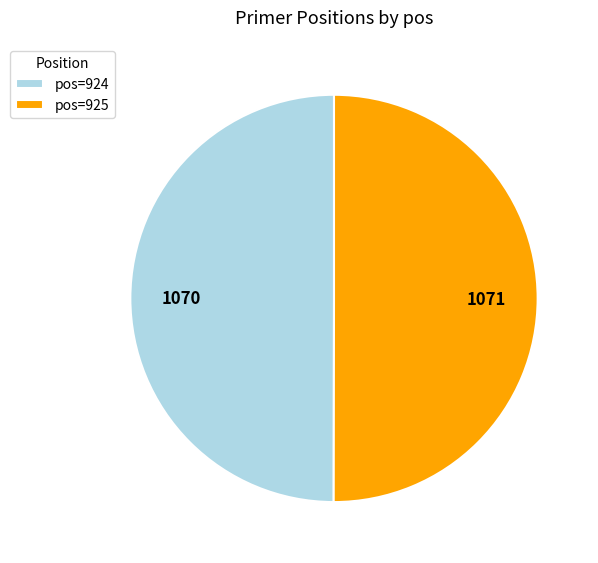

Is it true that pos=924 is 65% of the pie?

False